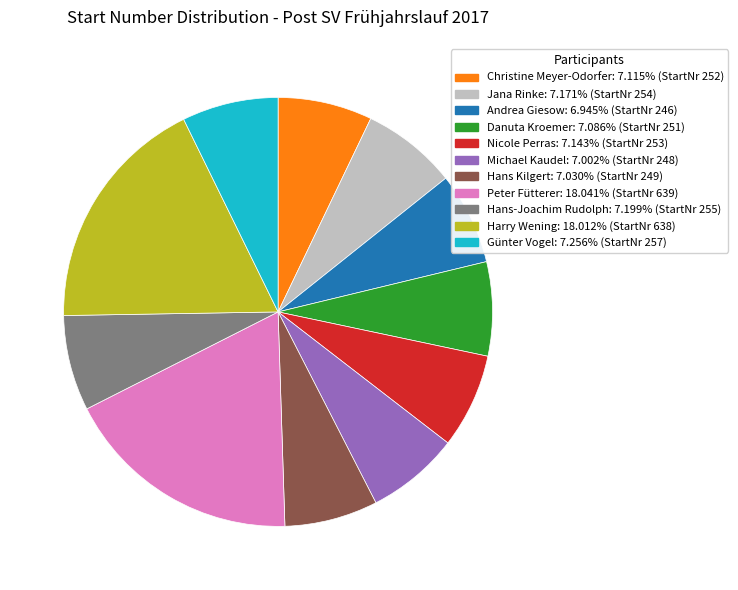

Count the number of slices in the pie.

11